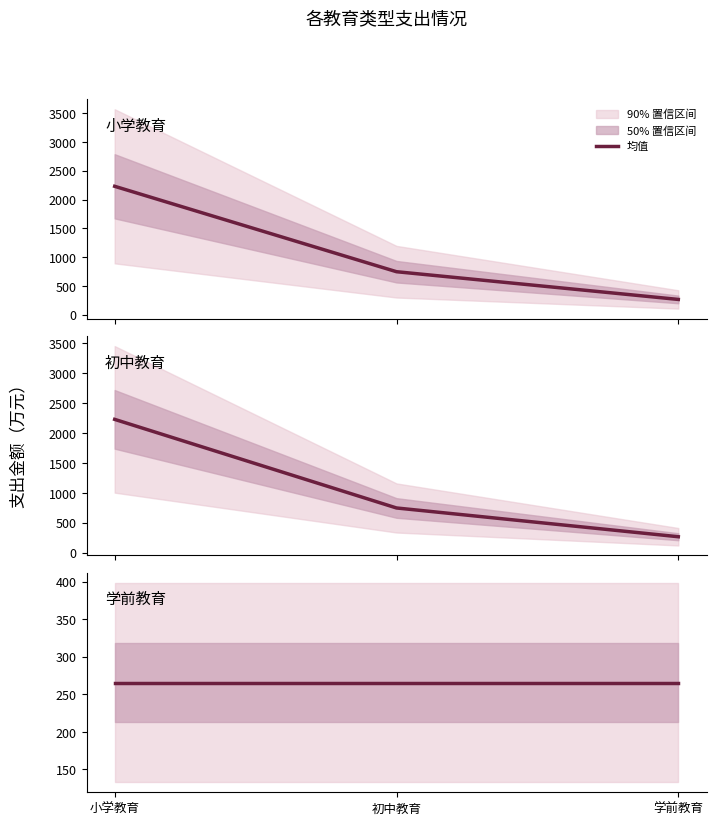

Reading left to right, transcribe all the data shown in this chart.

小学教育: 小学教育=2229.5	初中教育=746.8	学前教育=265.5
初中教育: 小学教育=2229.5	初中教育=746.8	学前教育=265.5
学前教育: 小学教育=265.5	初中教育=265.5	学前教育=265.5